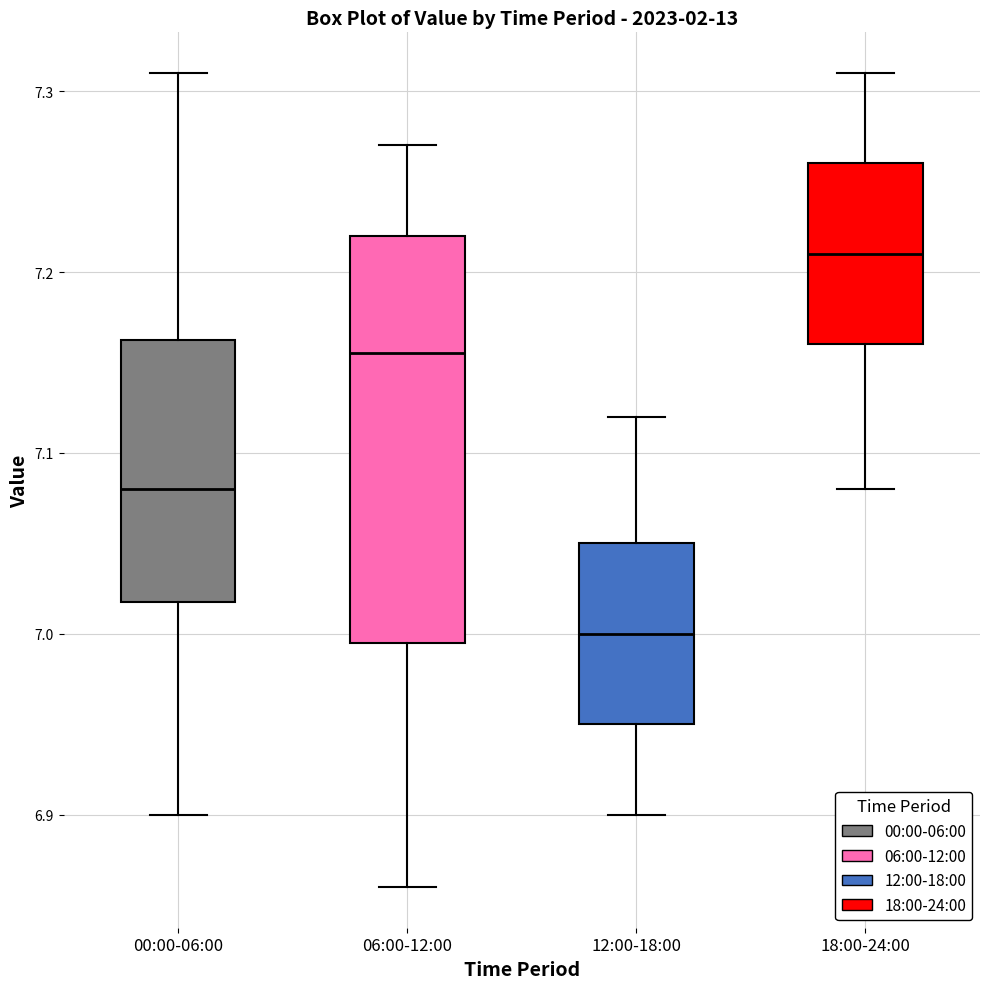

Which box's median line is the highest?

18:00-24:00